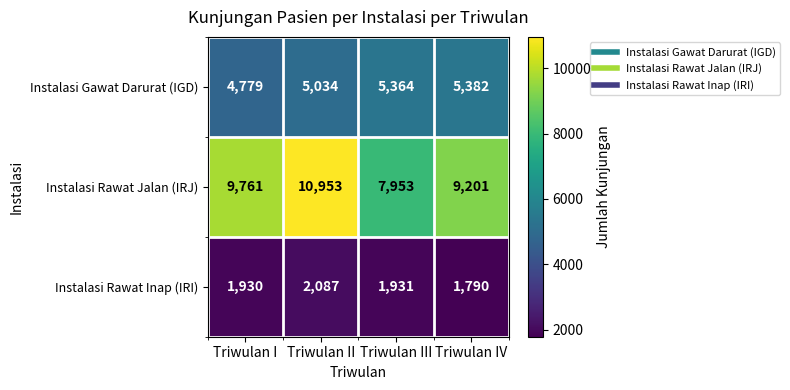

What value does the Instalasi Gawat Darurat (IGD) series have at Triwulan I, to the nearest 50?

4800